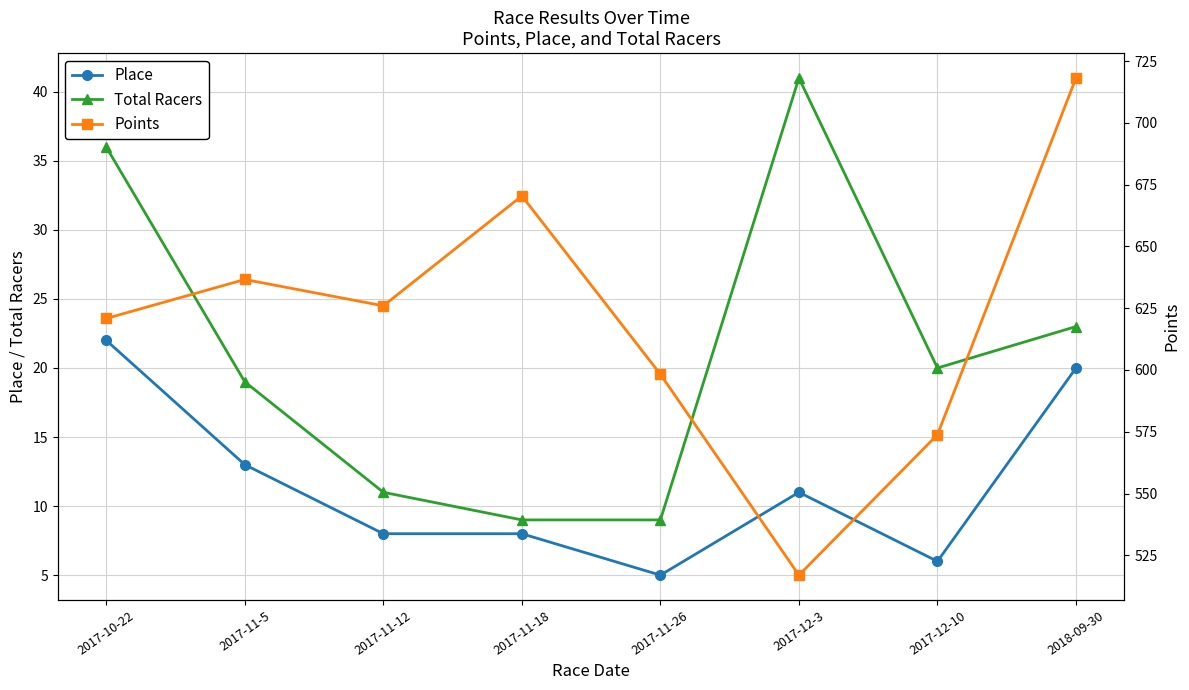

The Place series shows 22.0 at 2017-10-22. True or false?

True